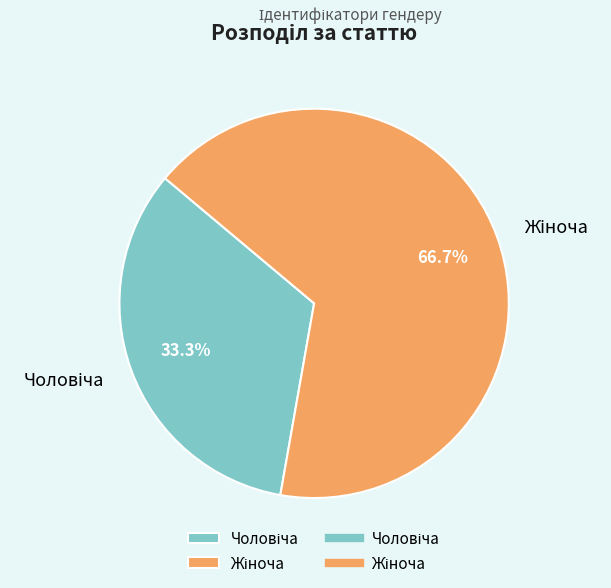

Is there a majority slice in this chart?

Yes